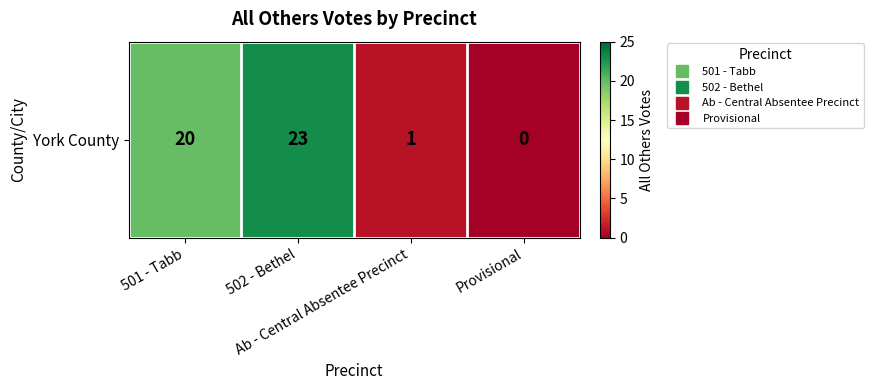

Reading left to right, what are all the values shown in this chart?

501 - Tabb=20	502 - Bethel=23	Ab - Central Absentee Precinct=1	Provisional=0